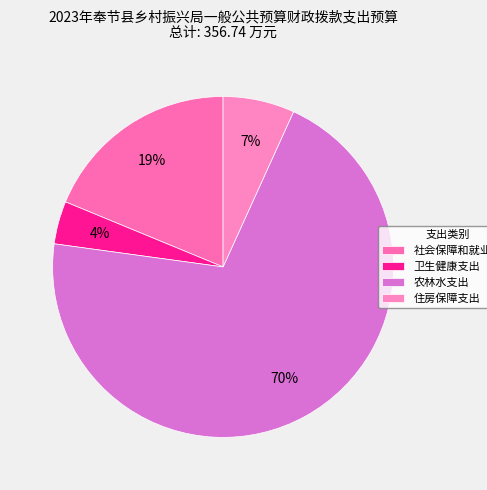

Is it true that 卫生健康支出 is 4% of the pie?

True